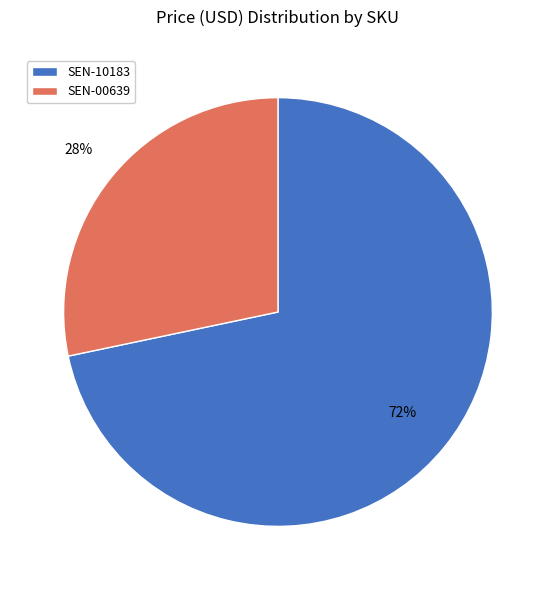

Which category has the biggest portion of the pie?

SEN-10183